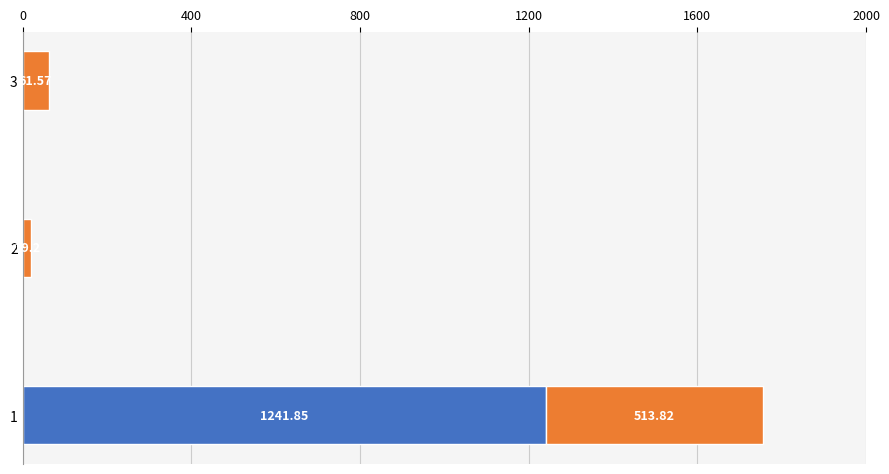

What is the total value across all series at 2?

19.2